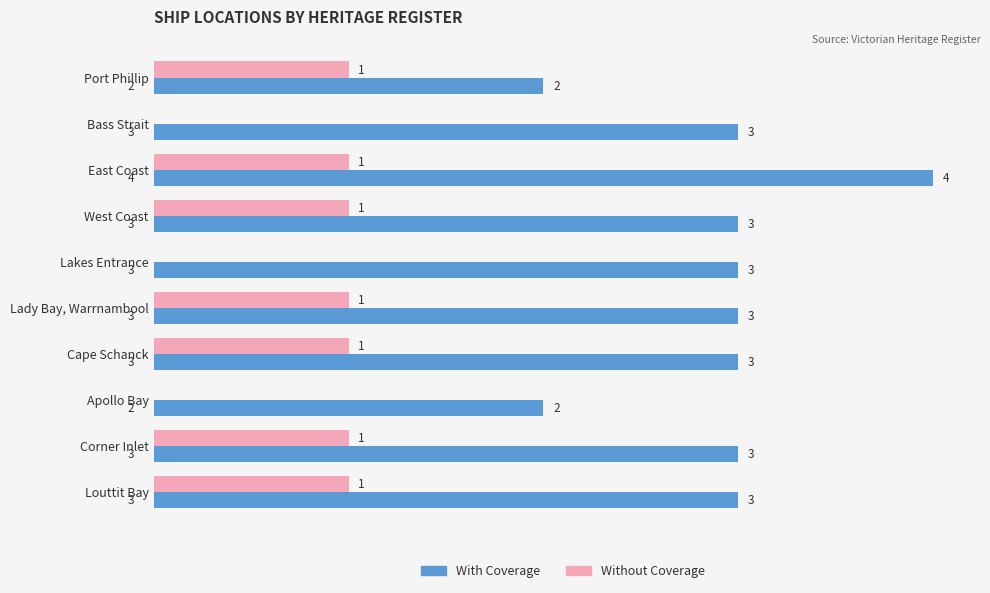

What is the sum of all Without Coverage values?

7